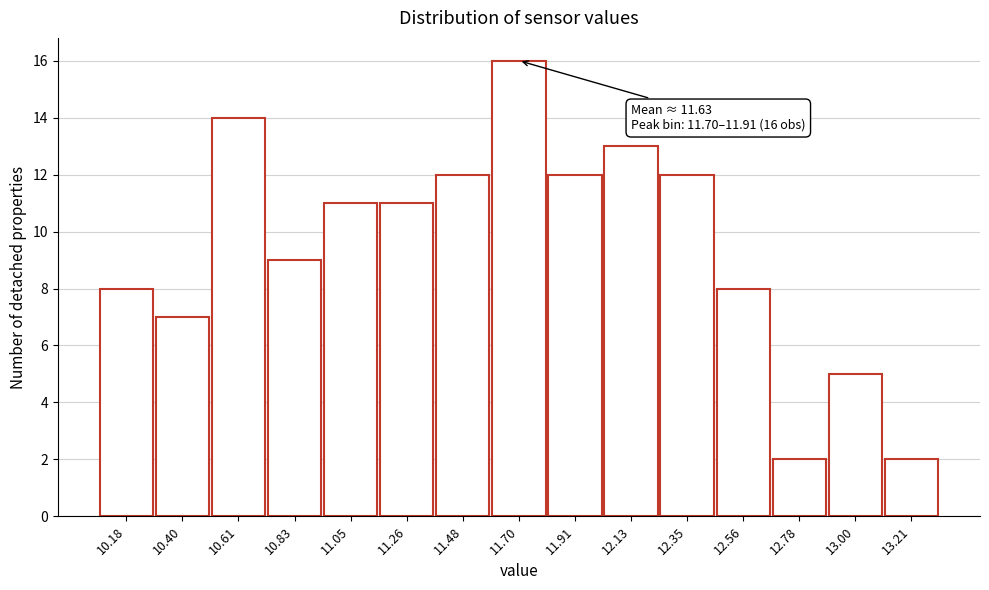

Reading left to right, list all the values displayed in this chart.

8	7	14	9	11	11	12	16	12	13	12	8	2	5	2